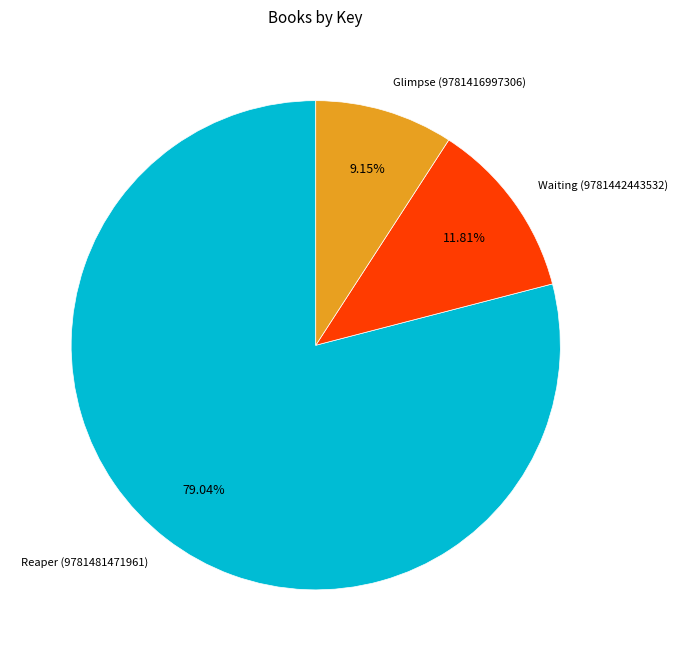

Does any single category account for the majority?

Yes